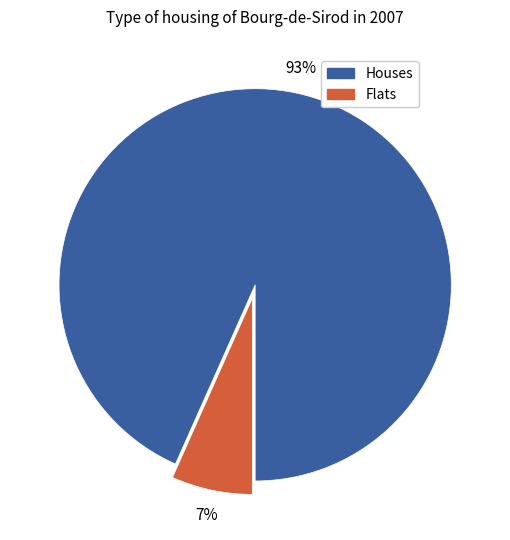

Combined, do Houses and Flats account for over 50%?

Yes